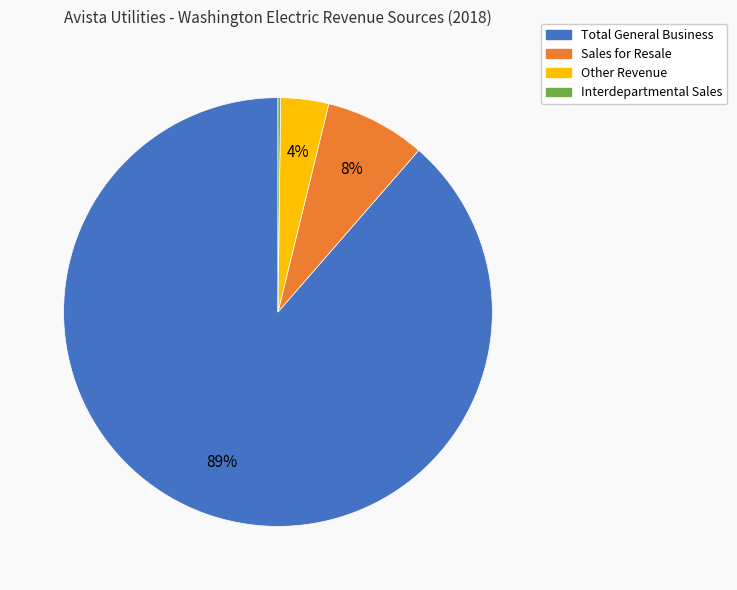

What is the ratio of the value at Other Revenue to the value at Sales for Resale?

0.5